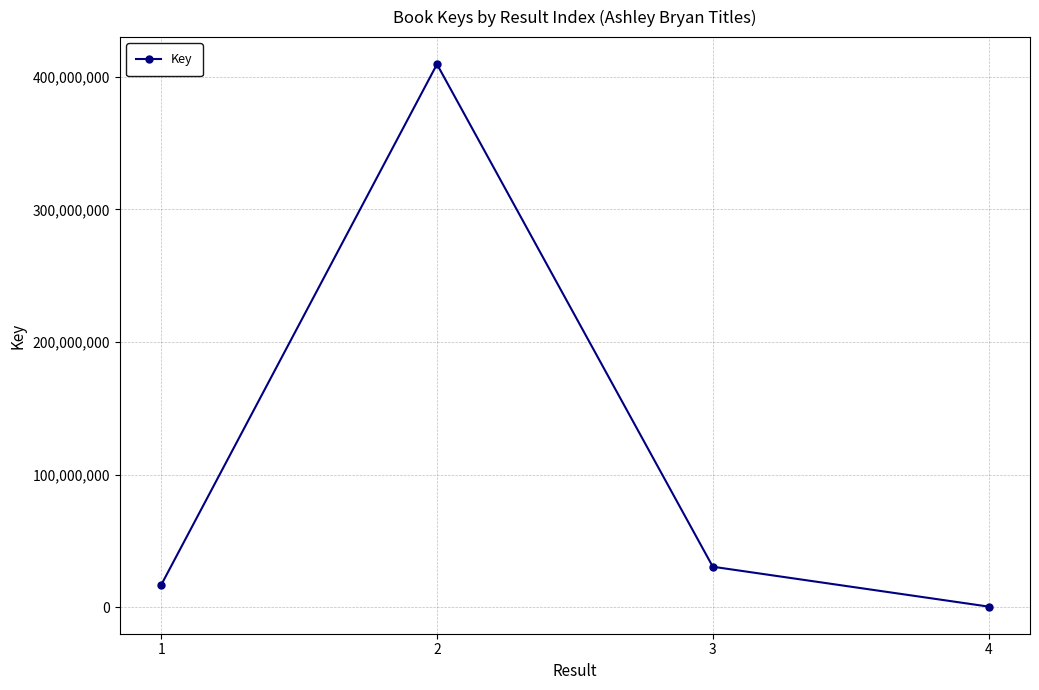

The value at 1 is 16621485. True or false?

True